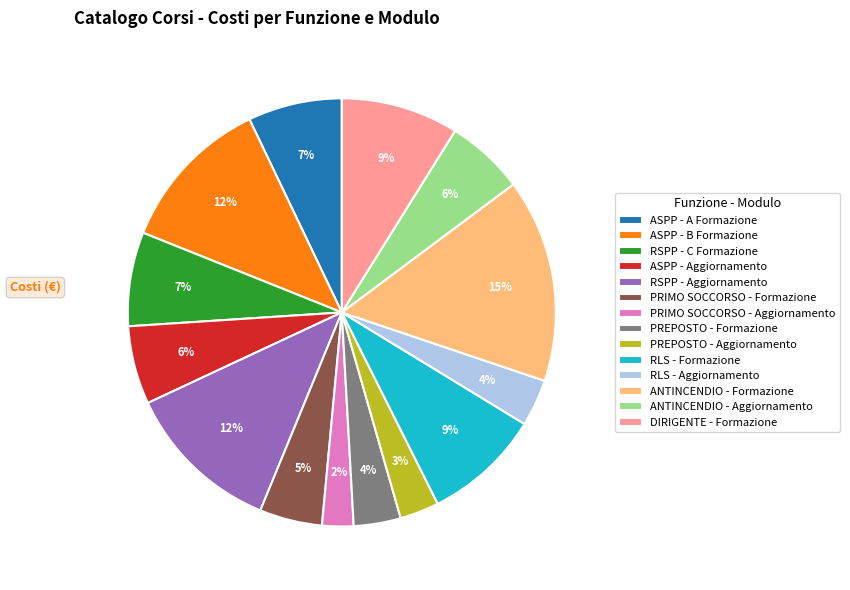

Which category has the biggest portion of the pie?

ANTINCENDIO - Formazione